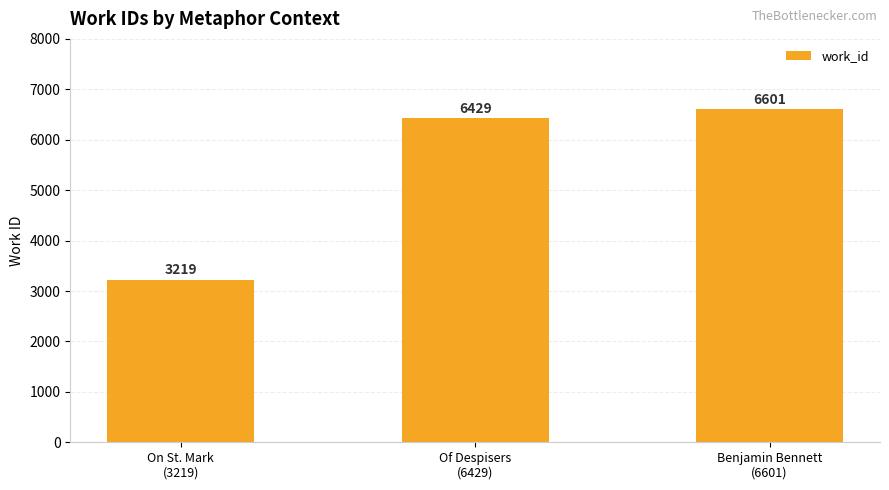

Rank the categories by value from lowest to highest.

On St. Mark
(3219), Of Despisers
(6429), Benjamin Bennett
(6601)